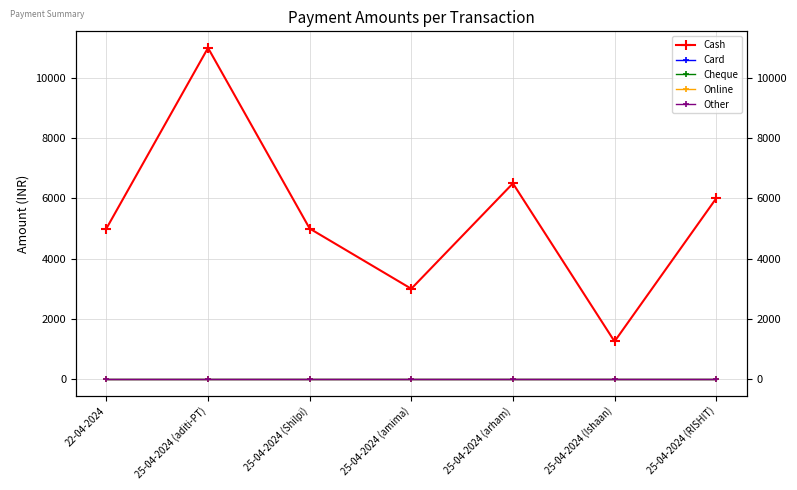

How many data points does each series have?

7